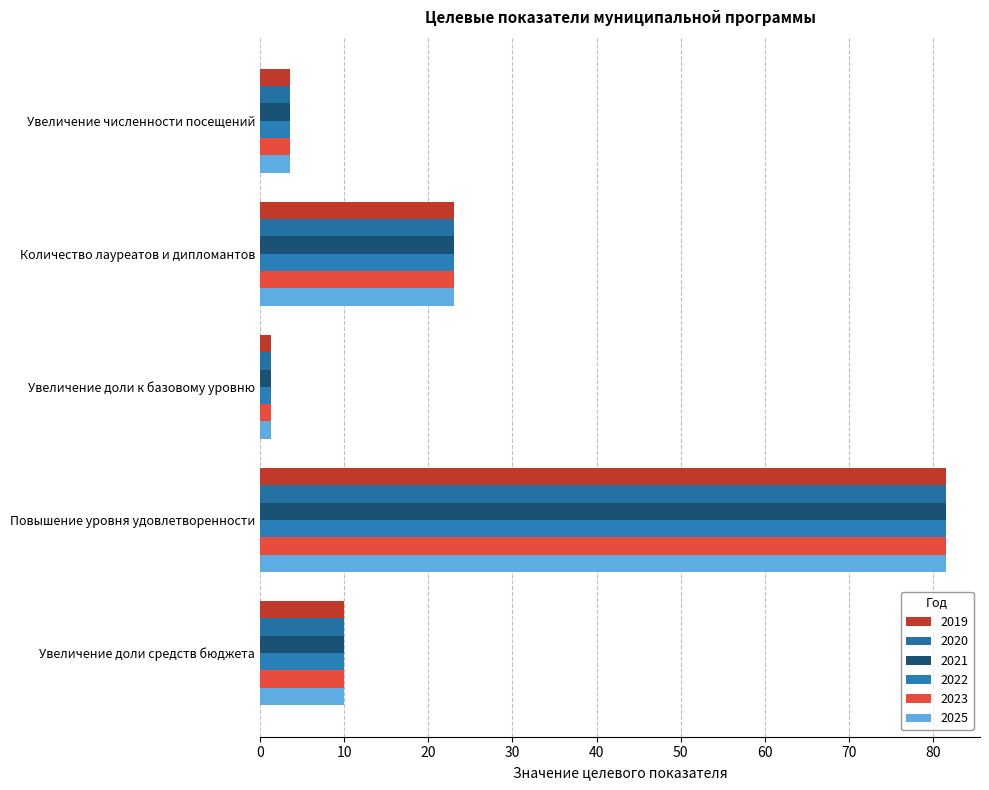

The value of 2022 at Повышение уровня удовлетворенности is 27.5. True or false?

False